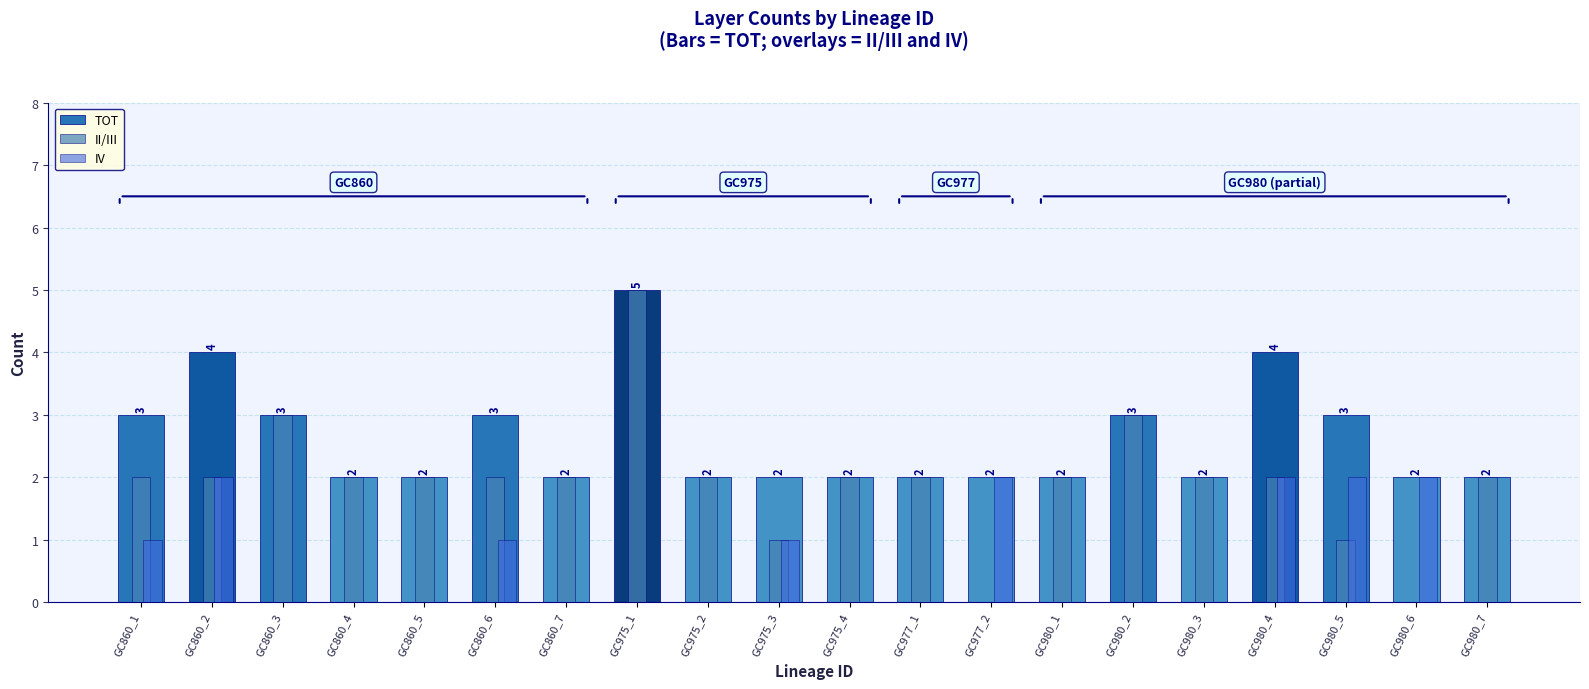

What is the maximum value shown in the chart?

5